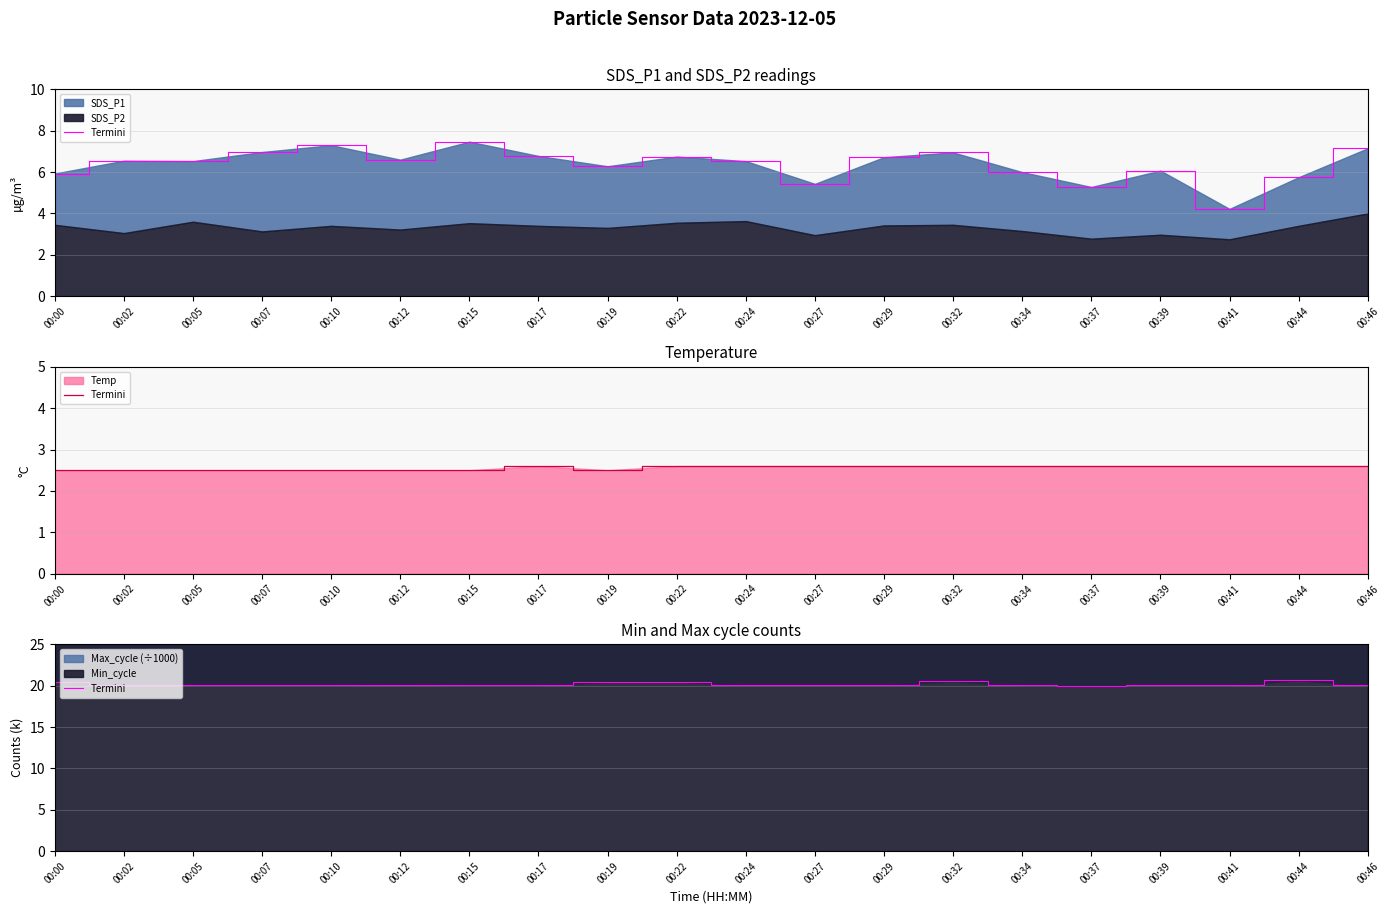

The value at 00:22 is 20.5. True or false?

True